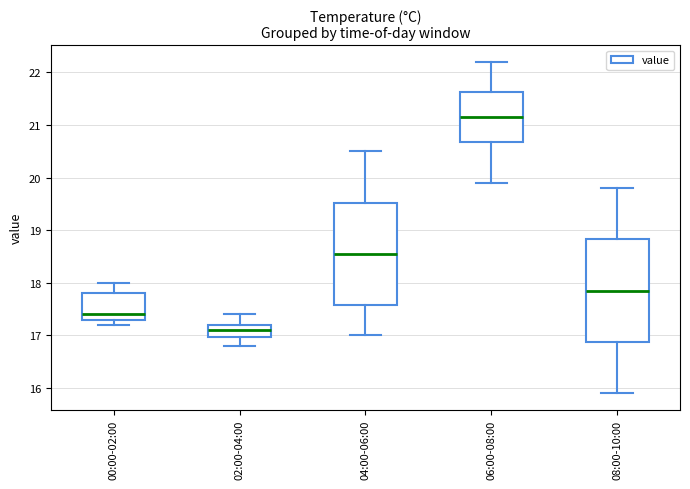

Reading left to right, transcribe this box plot: for each box, give where its median line is, the range the box spans, and where its two whiskers end, as read against the y-axis. The values are not printed on the chart, so give them approximately, as read against the axis.

00:00-02:00: median 17.4, box 17.3 to 17.8, whiskers 17.2 to 18.0
02:00-04:00: median 17.1, box 17.0 to 17.2, whiskers 16.8 to 17.4
04:00-06:00: median 18.6, box 17.6 to 19.5, whiskers 17.0 to 20.5
06:00-08:00: median 21.2, box 20.7 to 21.6, whiskers 19.9 to 22.2
08:00-10:00: median 17.9, box 16.9 to 18.8, whiskers 15.9 to 19.8